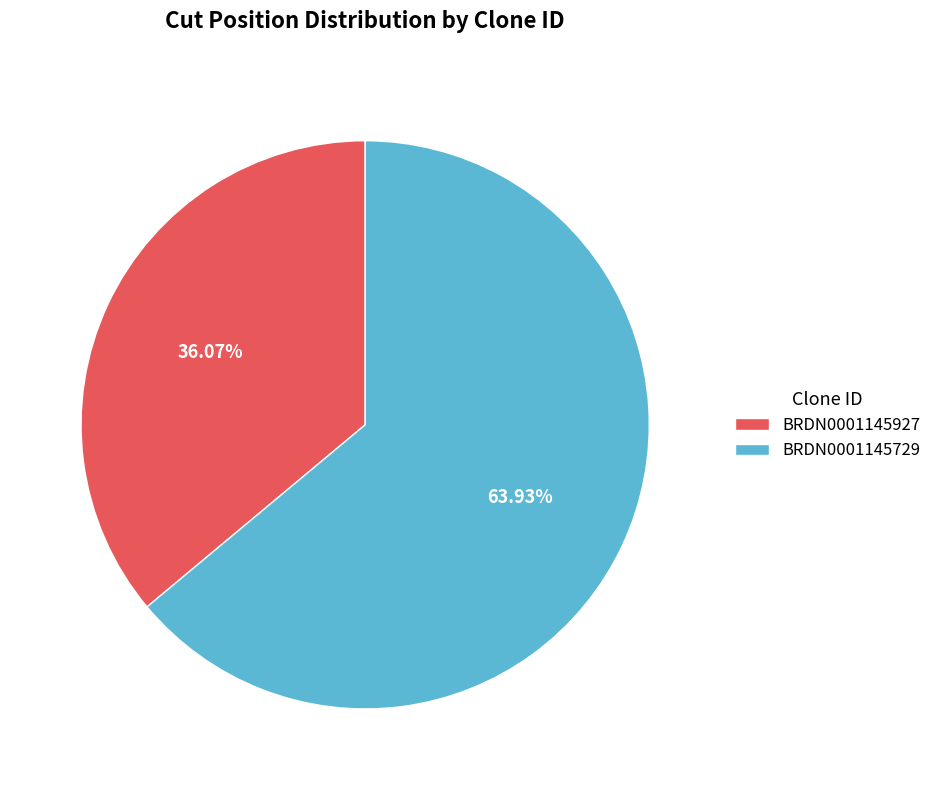

Which category accounts for the majority?

BRDN0001145729